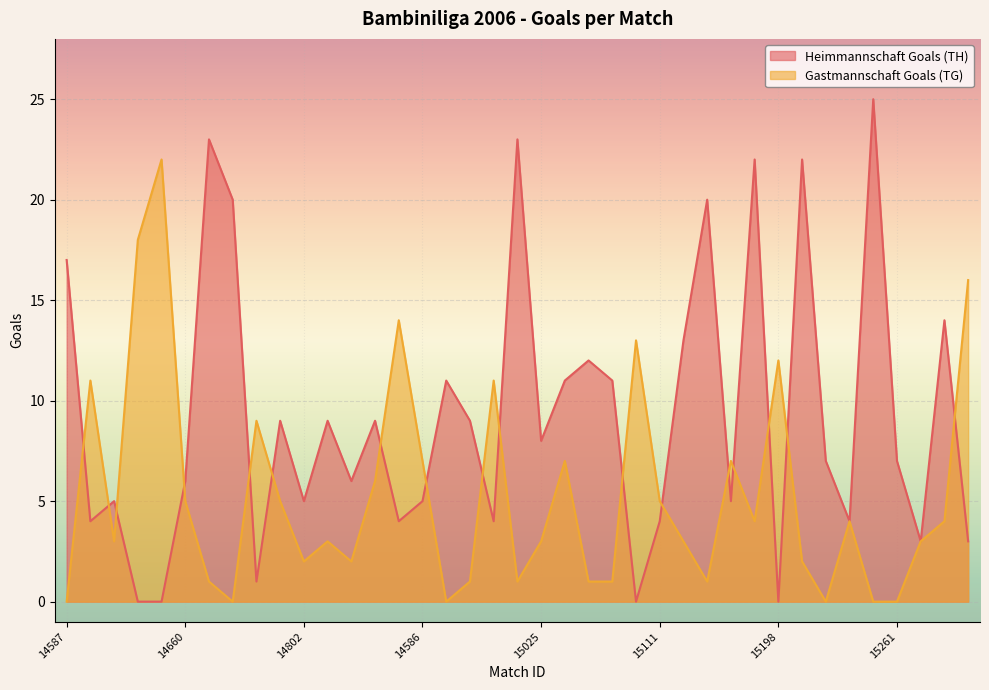

Rank the series by their average value, from highest to lowest.

Heimmannschaft Goals (TH), Gastmannschaft Goals (TG)